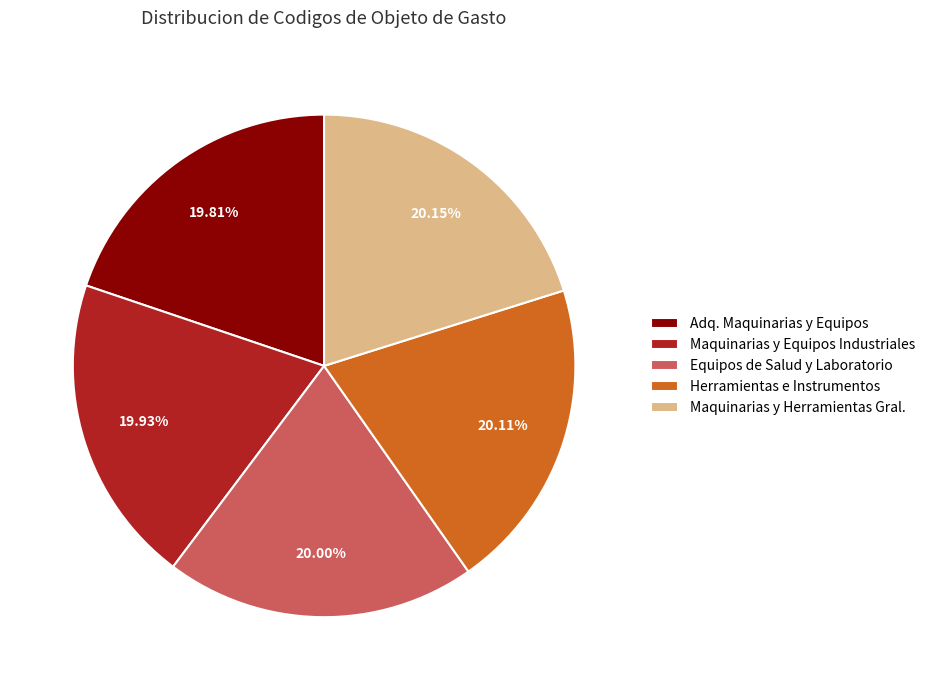

Does Maquinarias y Herramientas Gral. account for over 50% of the chart?

No